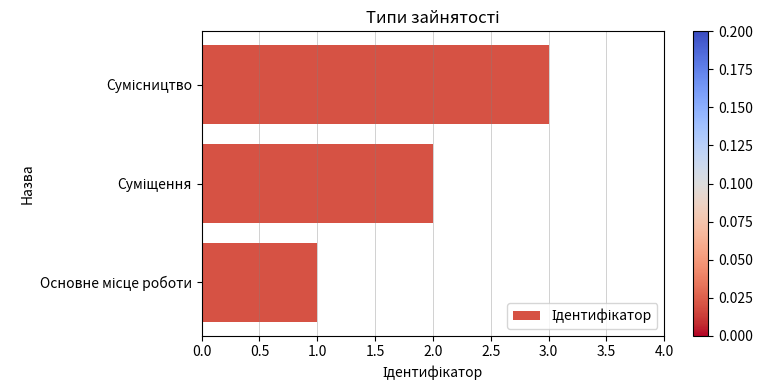

How many data points does each series have?

3